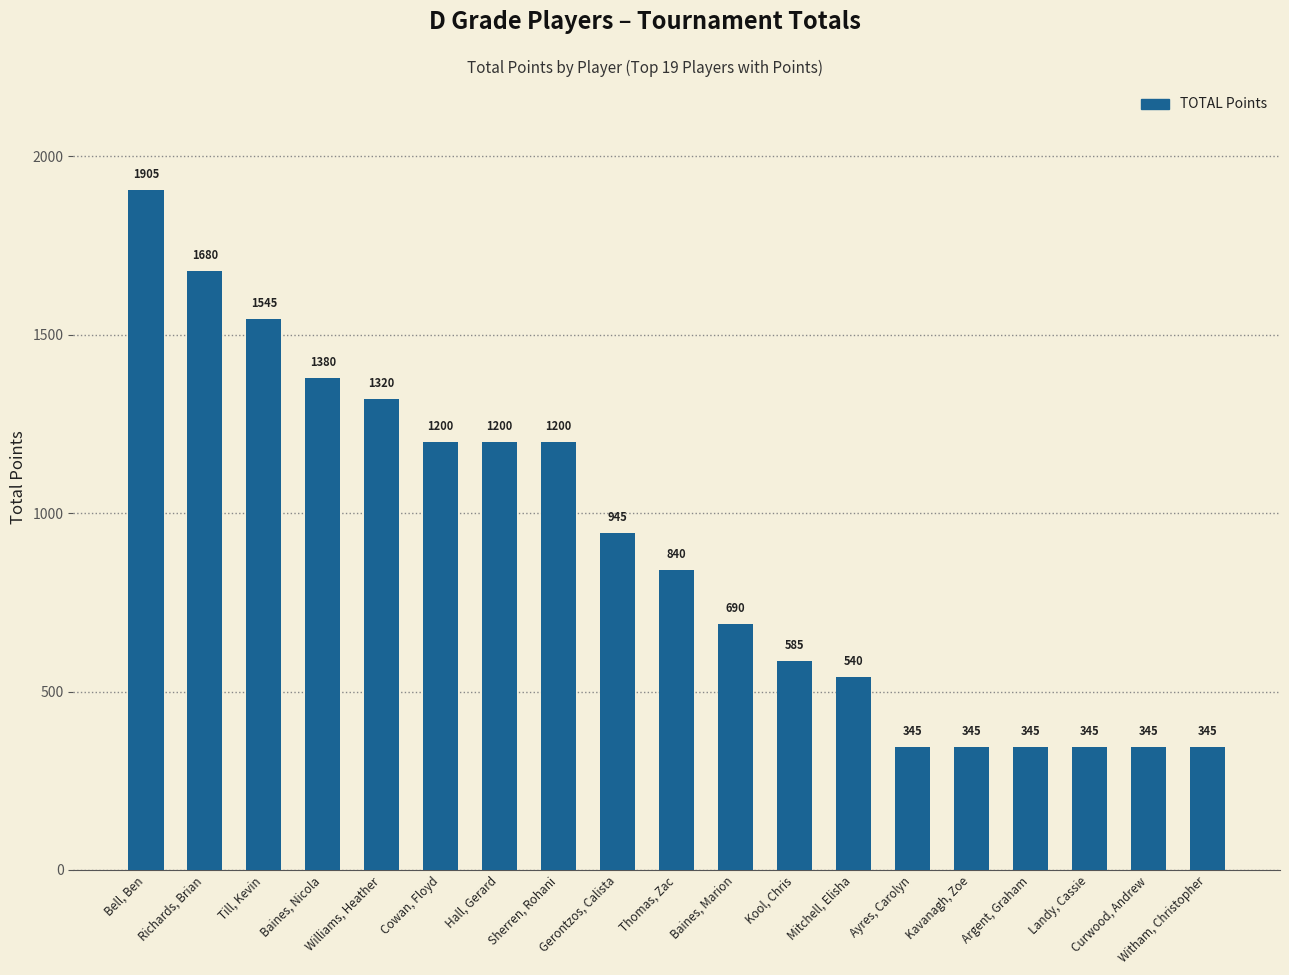

Reading left to right, transcribe all the data shown in this chart.

1905	1680	1545	1380	1320	1200	1200	1200	945	840	690	585	540	345	345	345	345	345	345